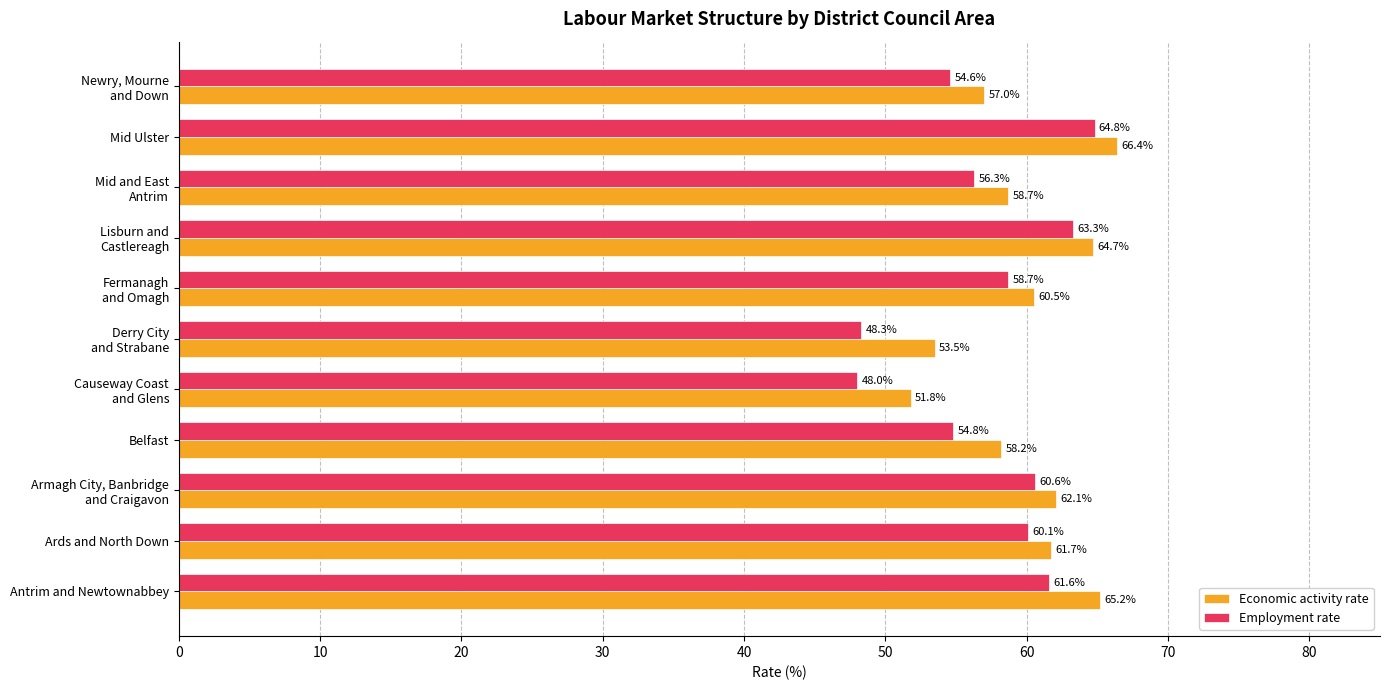

At which category is the sum across all series the highest?

Mid Ulster